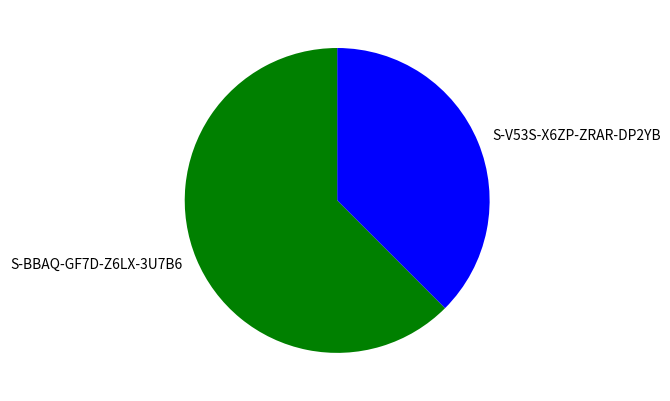

Rank the categories by value from lowest to highest.

S-V53S-X6ZP-ZRAR-DP2YB, S-BBAQ-GF7D-Z6LX-3U7B6